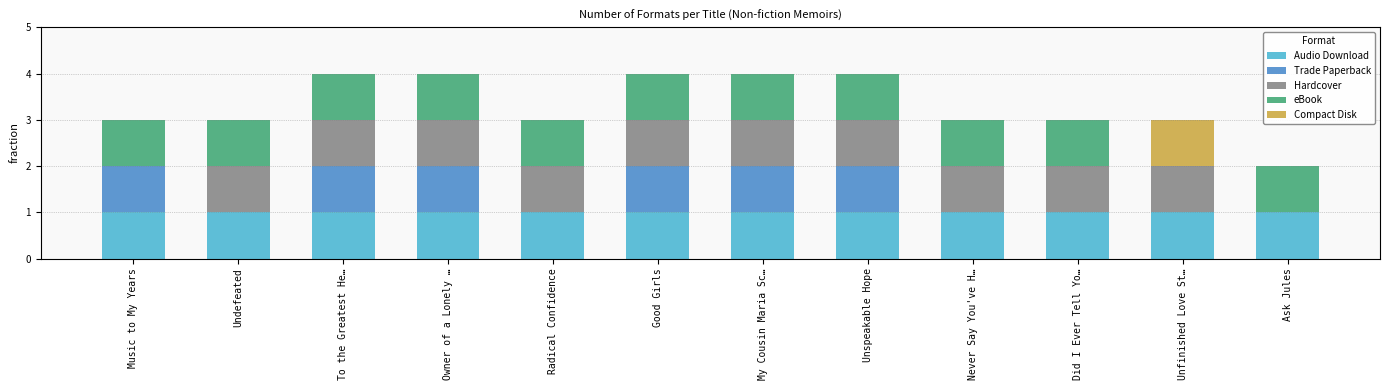

What are all the series names shown in the legend?

Audio Download, Trade Paperback, Hardcover, eBook, Compact Disk